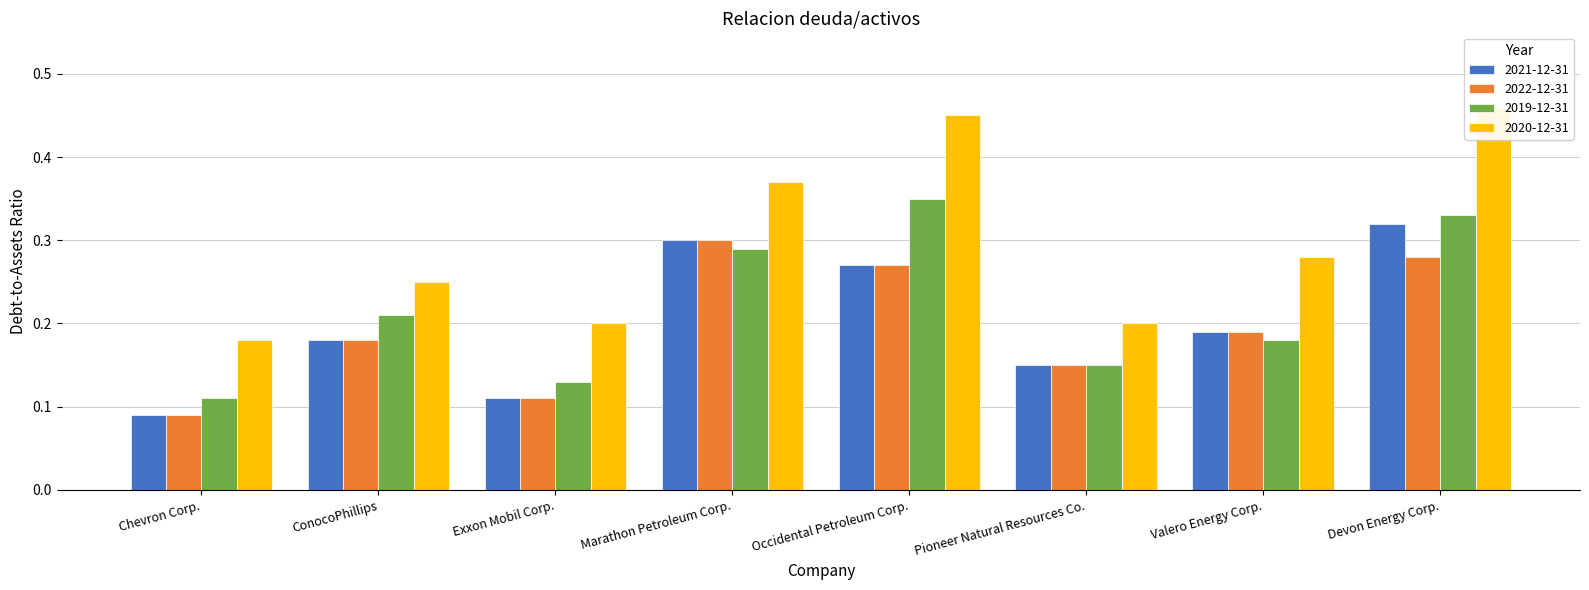

Where is 2022-12-31 nearest to the value 0?

Chevron Corp.